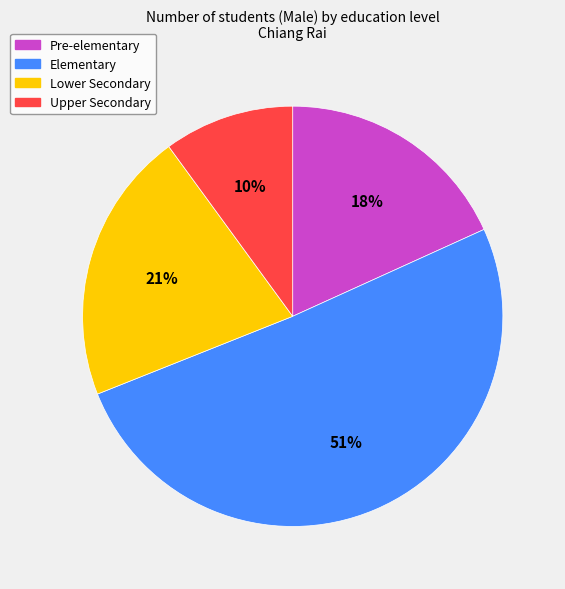

What is the smallest slice in the pie chart?

Upper Secondary